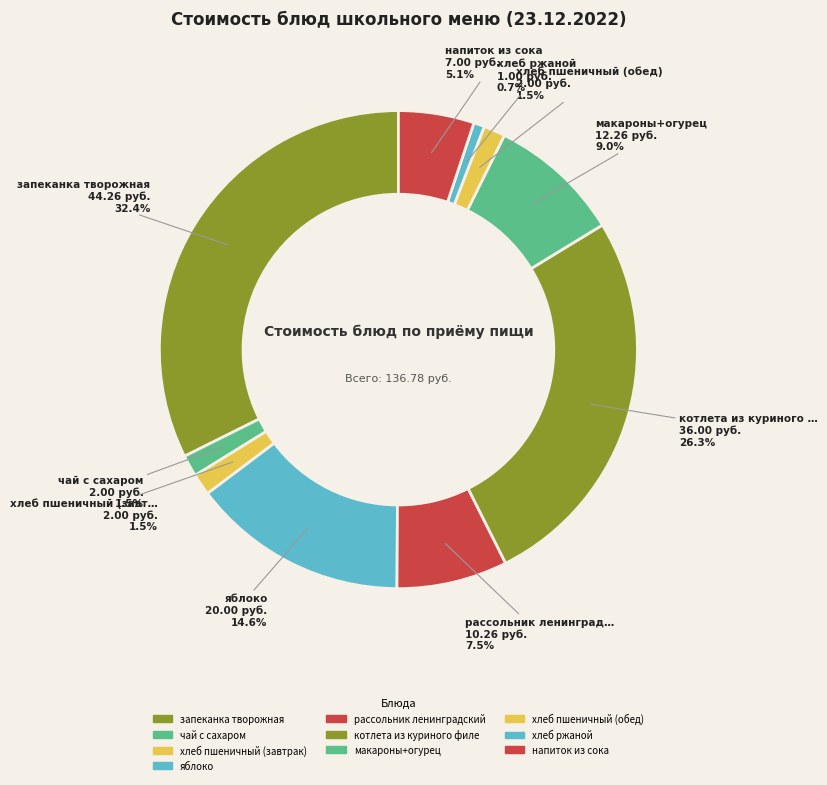

How much of the chart is everything except рассольник ленинградский?

92.5%